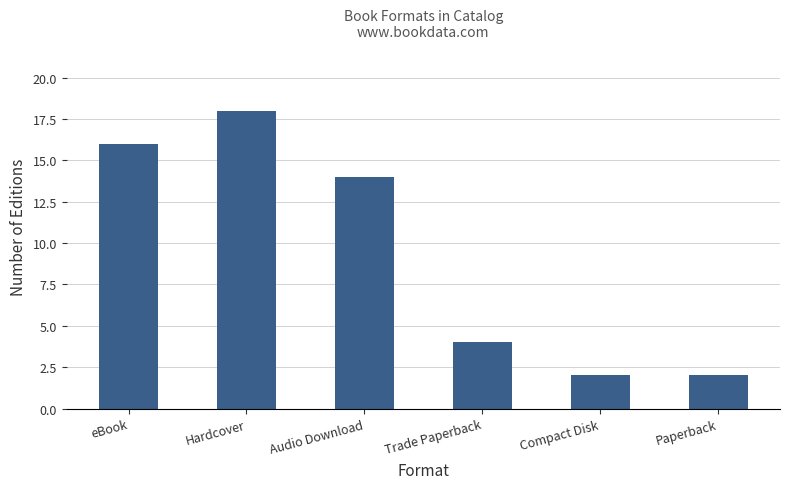

What is the value of the 1st bar from the left?

16